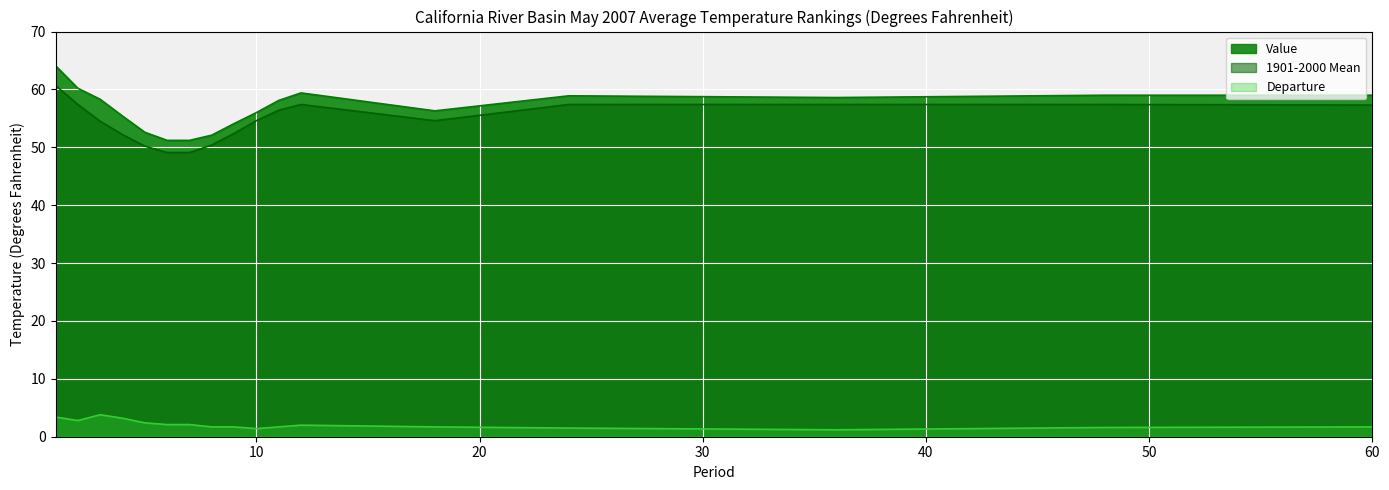

How many lines are shown in the chart?

3